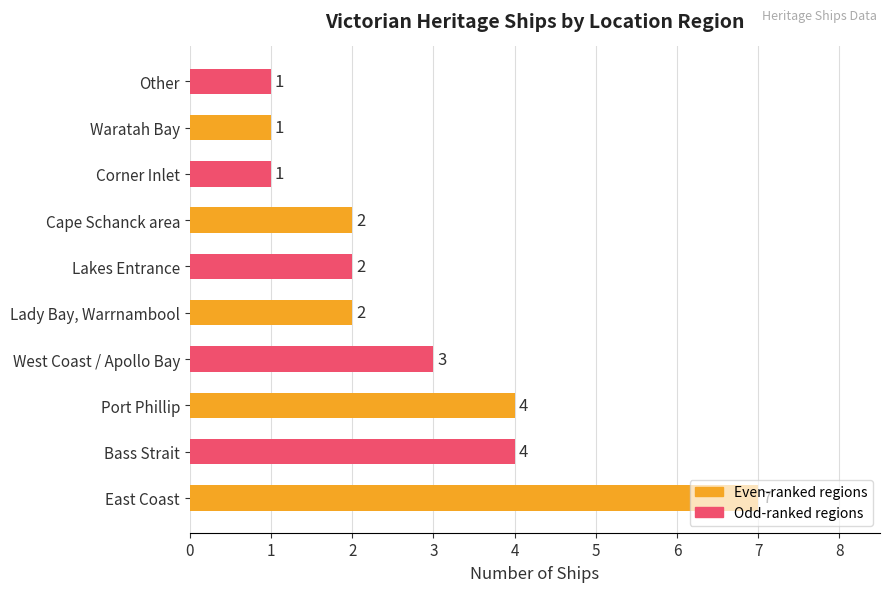

Count the values in the range 1 to 4.

9